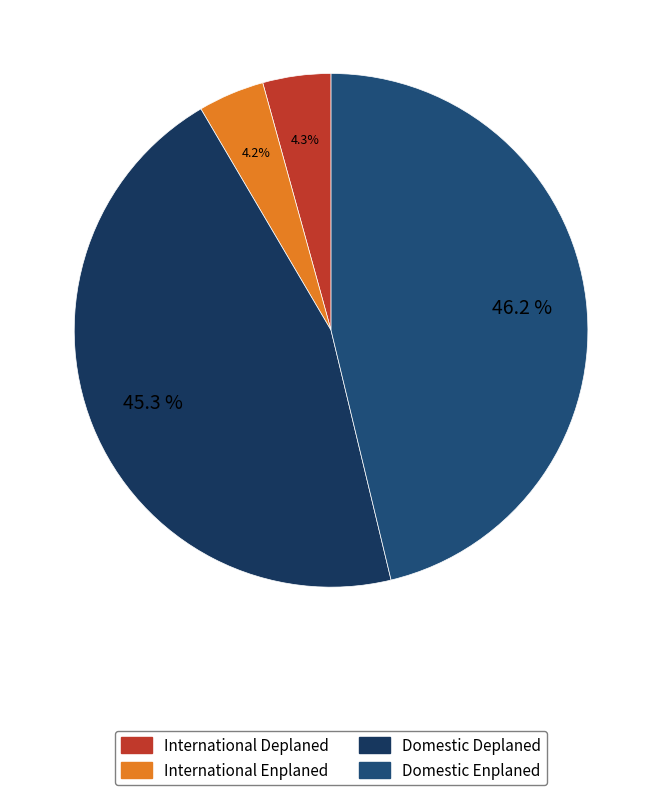

The Domestic Enplaned slice represents 54% of the pie. True or false?

False